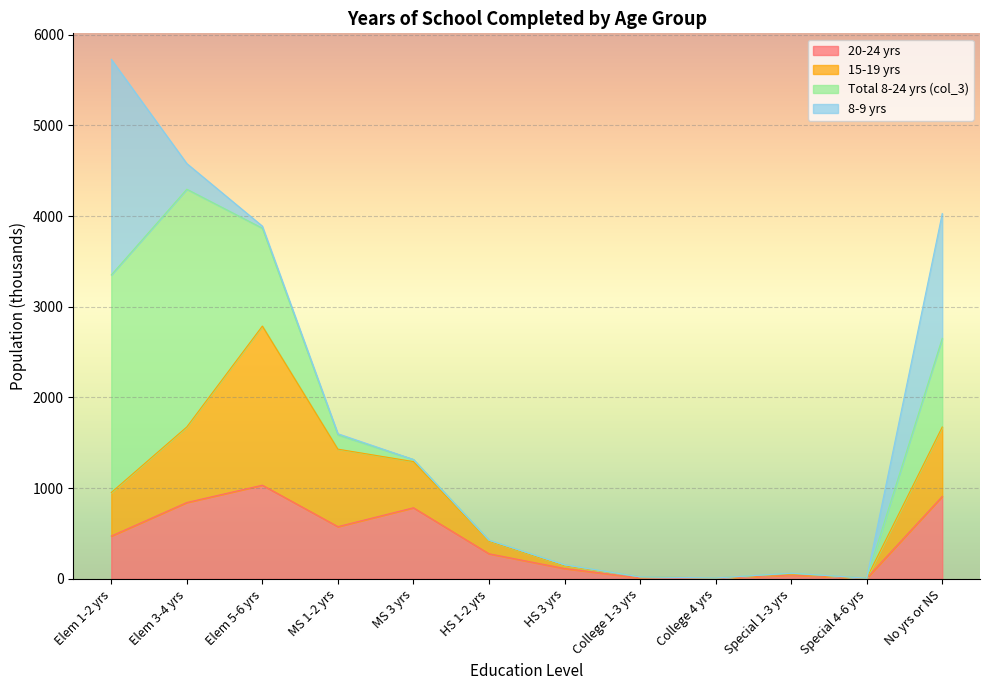

Does the chart display data point markers on the line(s)?

No